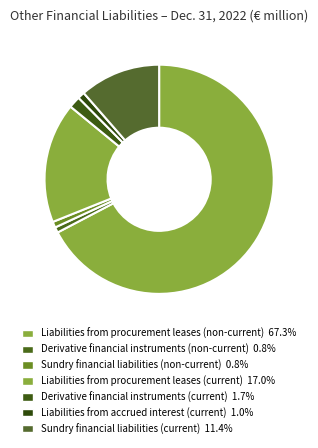

To the nearest percent, what is the difference between the largest and smallest slice percentages?

67%